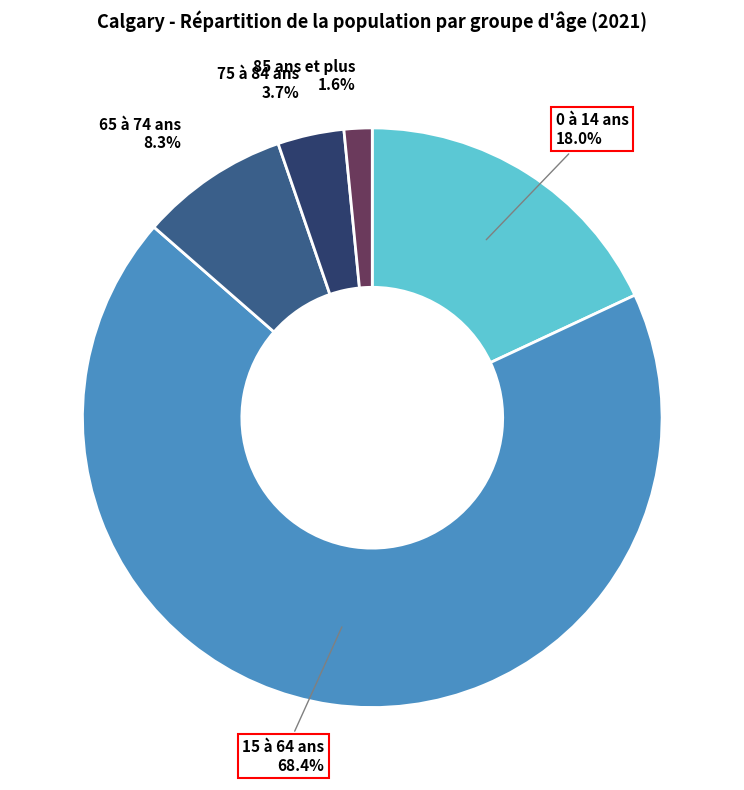

Is there a majority slice in this chart?

Yes